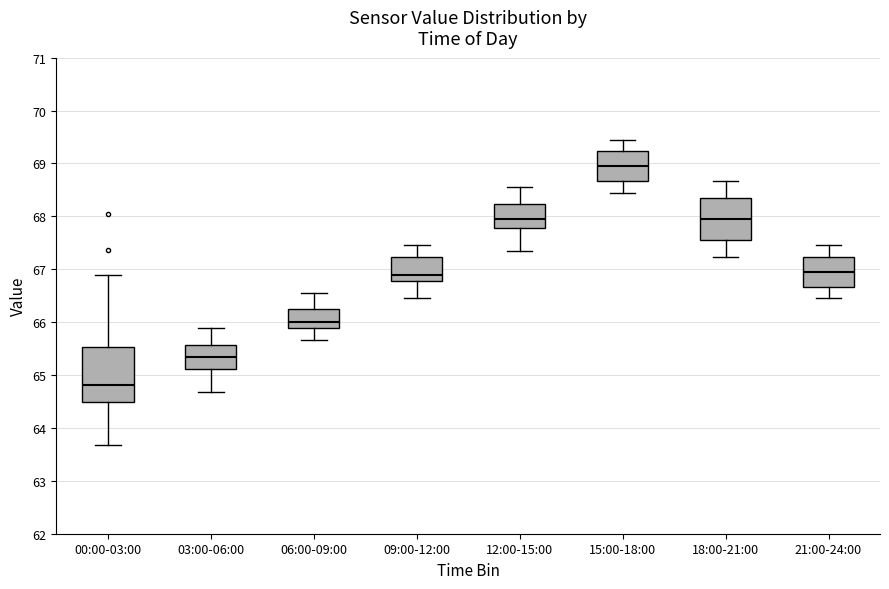

Reading left to right, read every box against the y-axis: the position of its median line, the range the box covers, and the ends of its whiskers. The values are not printed on the chart, so give them approximately, as read against the axis.

00:00-03:00: median 64.8, box 64.5 to 65.5, whiskers 63.7 to 66.9
03:00-06:00: median 65.3, box 65.1 to 65.6, whiskers 64.7 to 65.9
06:00-09:00: median 66.0, box 65.9 to 66.3, whiskers 65.7 to 66.6
09:00-12:00: median 66.9, box 66.8 to 67.2, whiskers 66.5 to 67.5
12:00-15:00: median 68.0, box 67.8 to 68.2, whiskers 67.3 to 68.6
15:00-18:00: median 69.0, box 68.7 to 69.2, whiskers 68.5 to 69.5
18:00-21:00: median 68.0, box 67.6 to 68.3, whiskers 67.2 to 68.7
21:00-24:00: median 67.0, box 66.7 to 67.2, whiskers 66.5 to 67.5